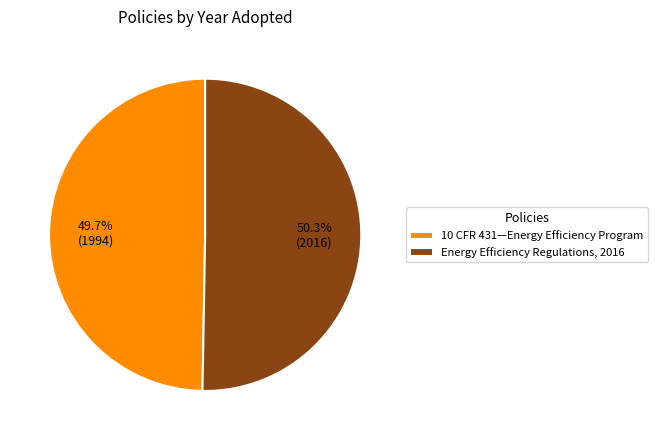

To the nearest percent, what is the average slice percentage?

50%